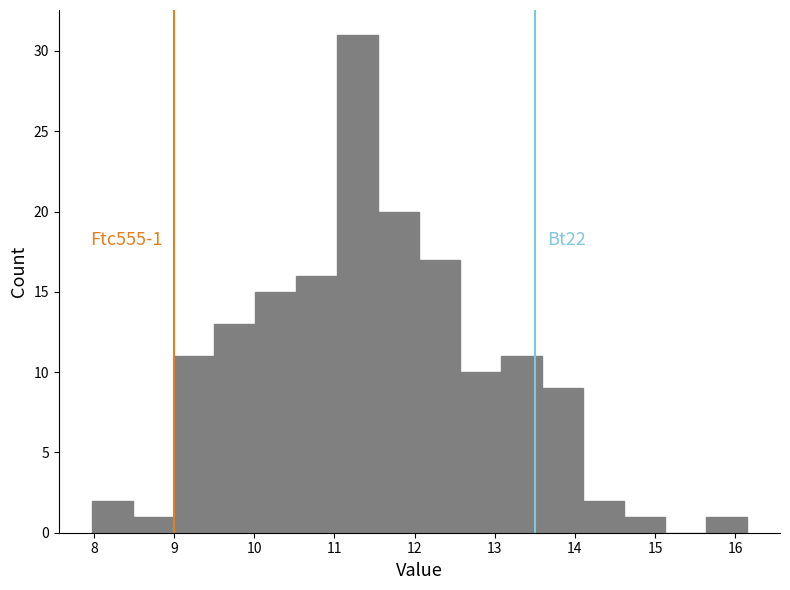

Which range on the x-axis has the tallest bar?

11.0 to 11.5